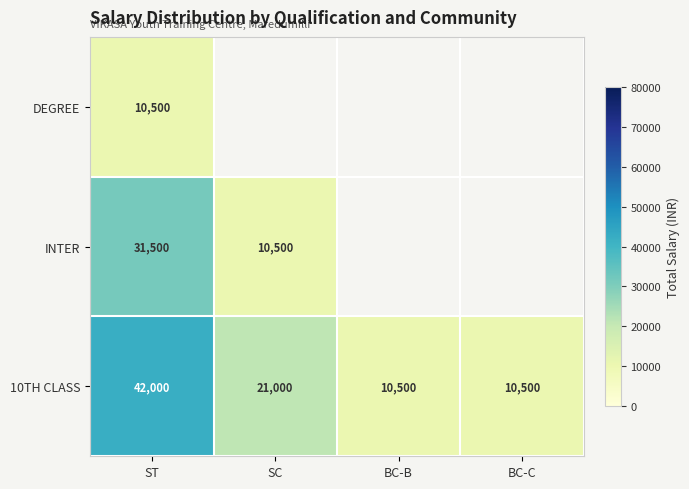

At how many categories does at least one series exceed 39926?

1